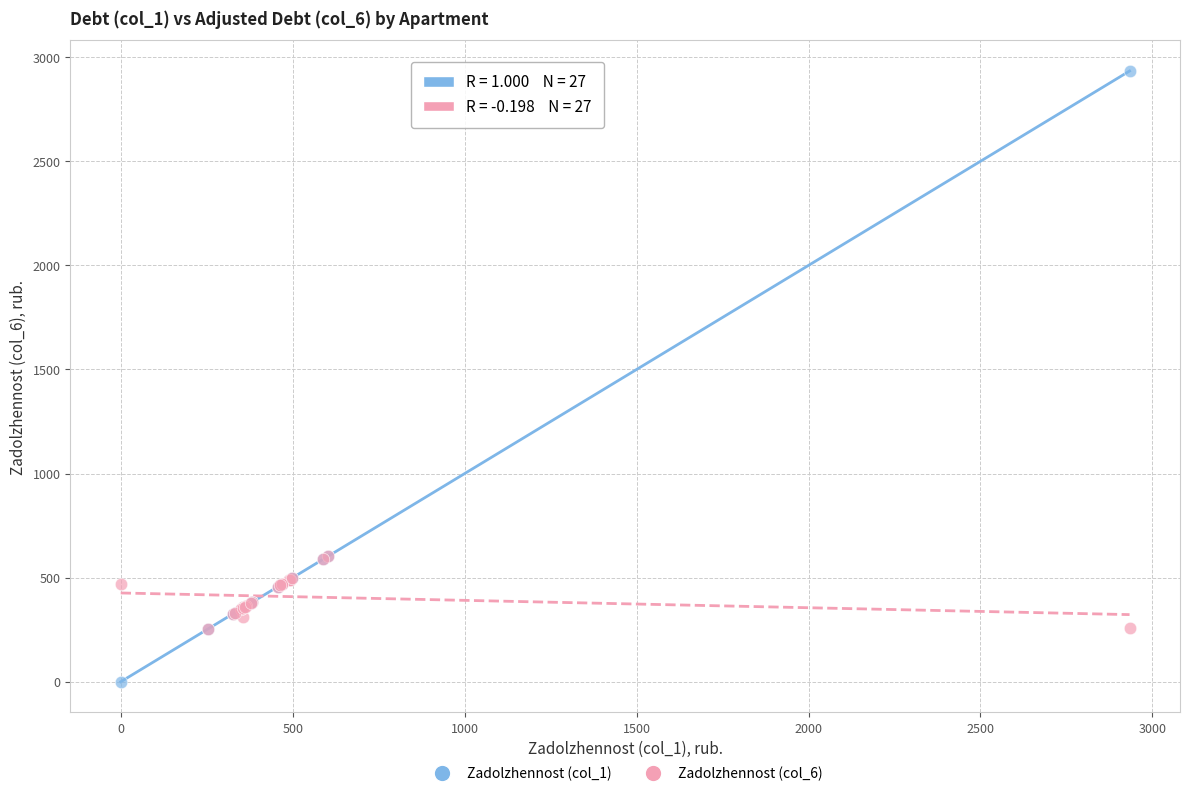

Which series contains the lowest Y value?

Zadolzhennost (col_1)